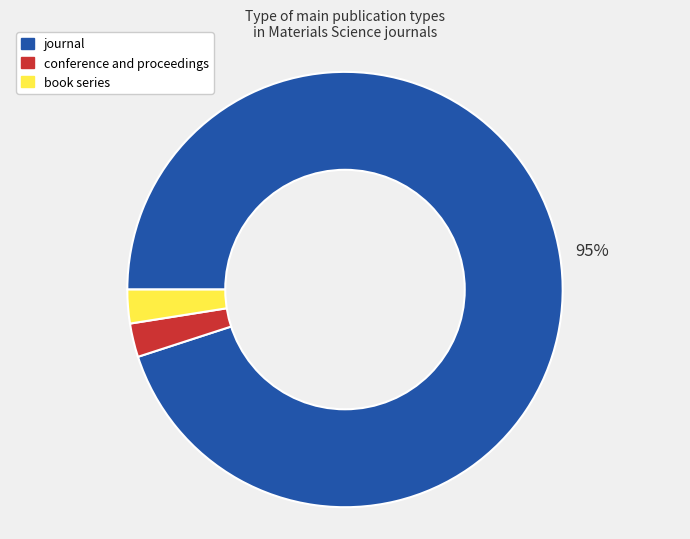

Which slice is the largest?

journal